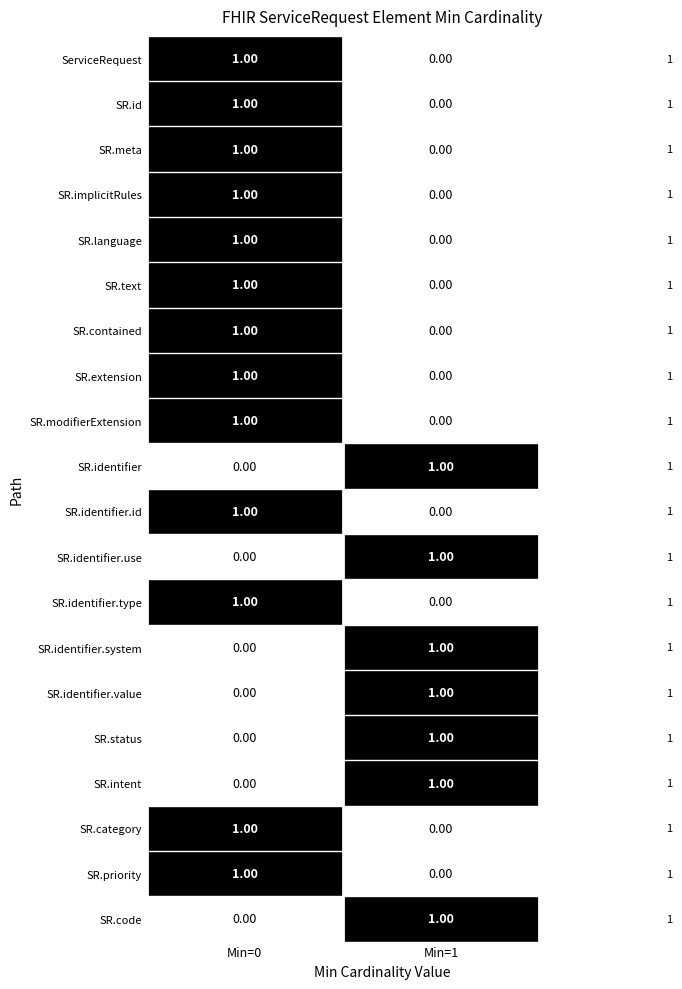

At which category is the sum across all series the highest?

Min=0